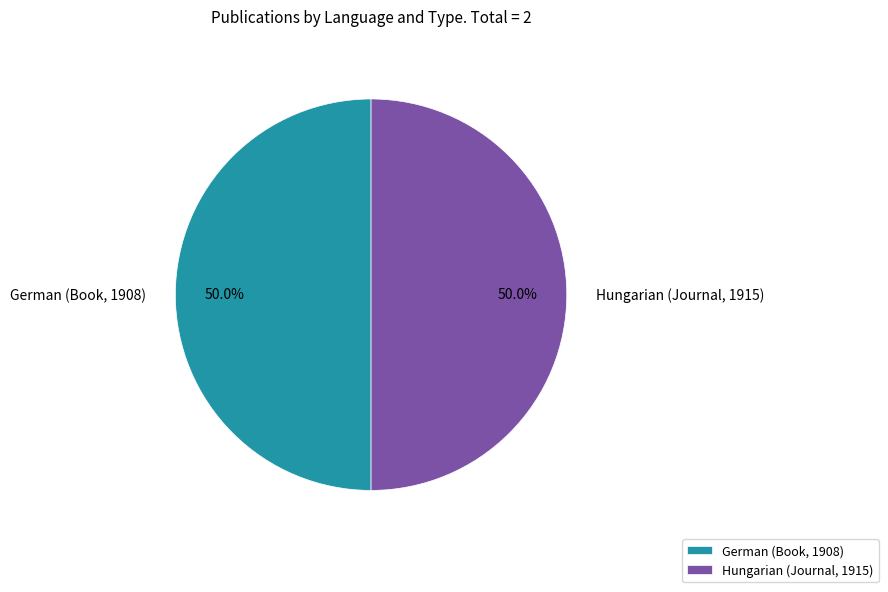

Rank the categories by value from lowest to highest.

German (Book, 1908), Hungarian (Journal, 1915)